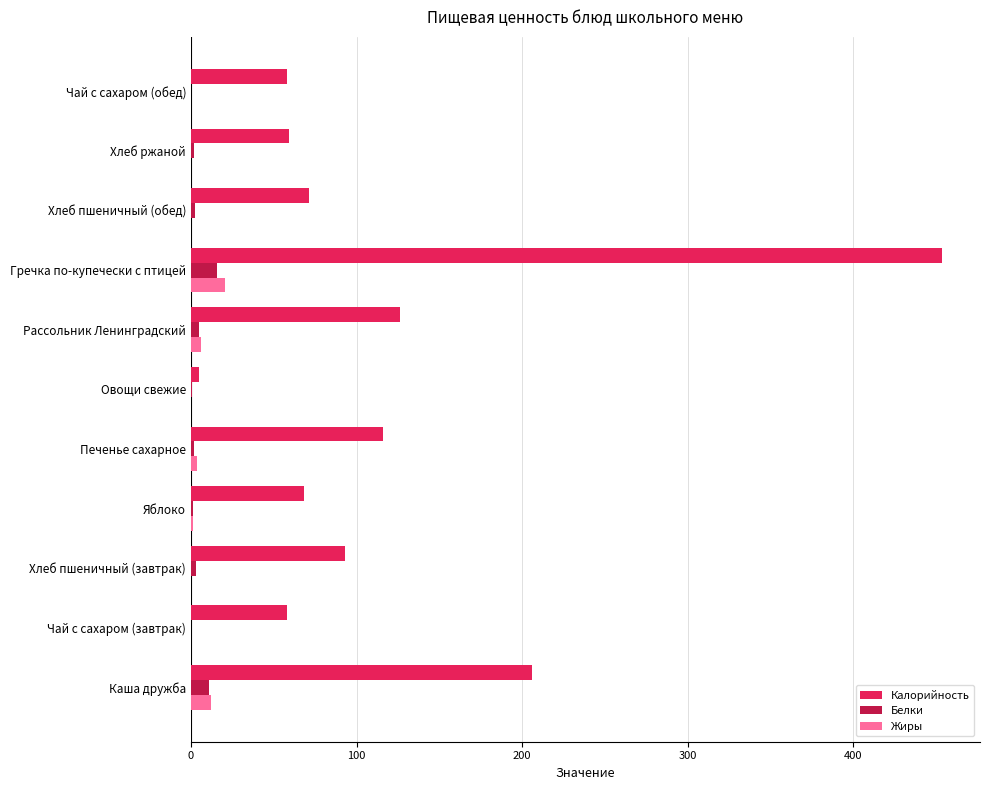

What is the sum of all Белки values?

42.3